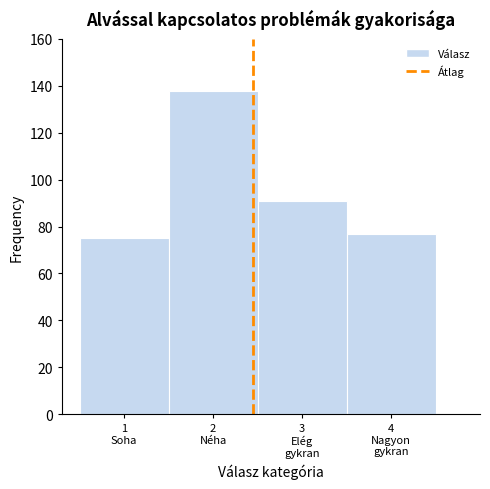

Reading right to left, extract all data points from this chart.

77	91	138	75